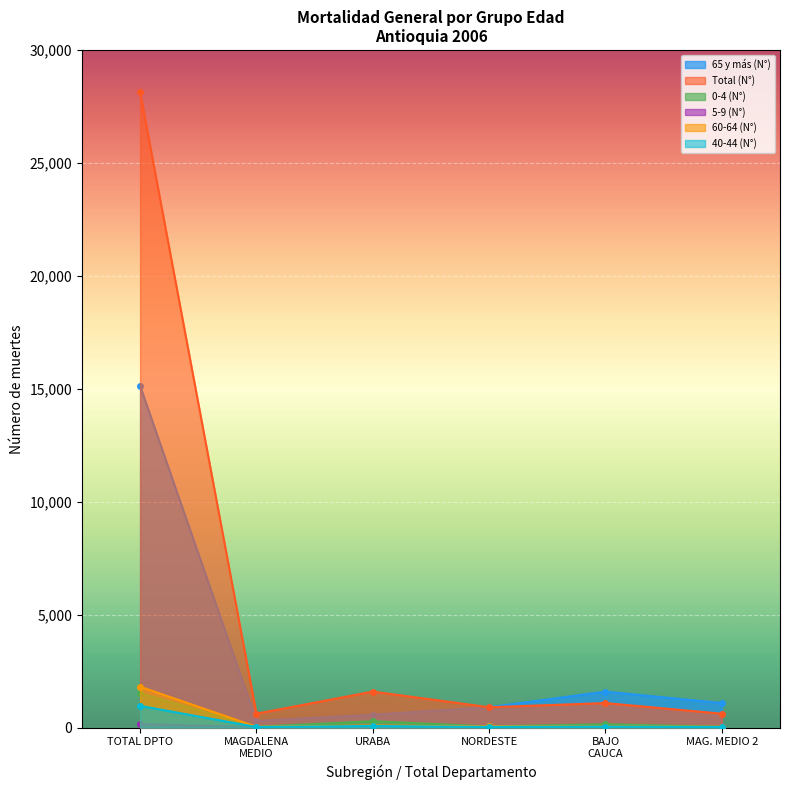

What is the sum of all 40-44 (N°) values?

1156